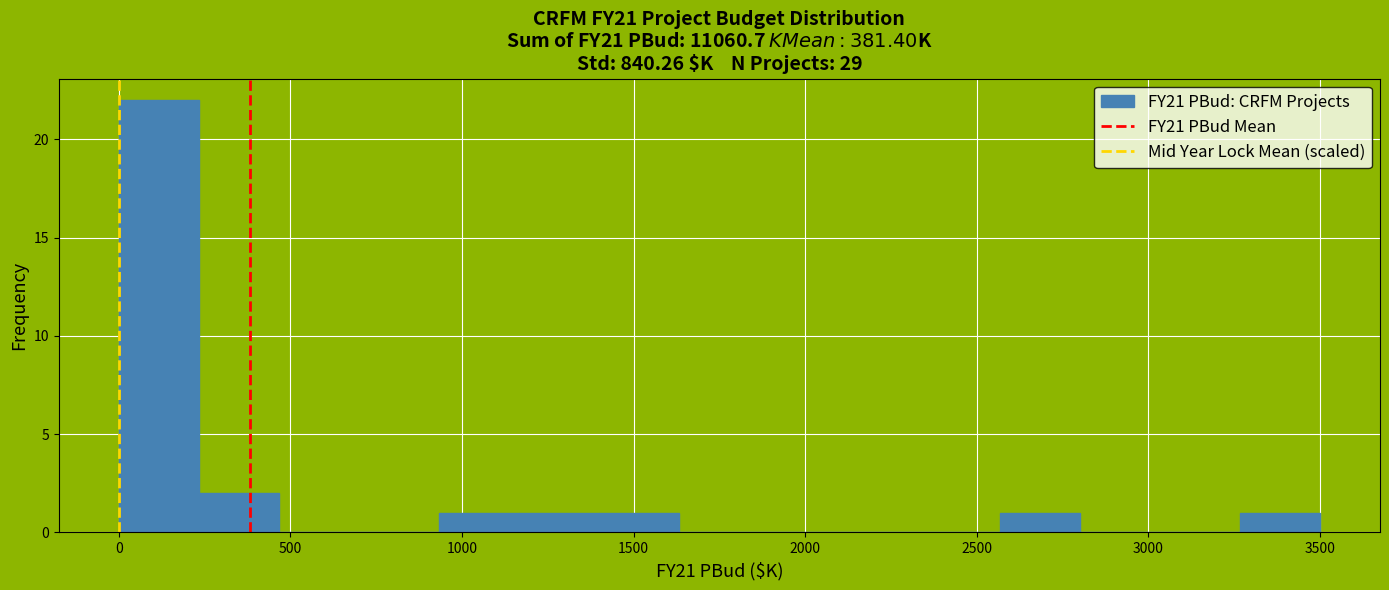

Reading left to right, transcribe this chart: for each bar, give the range it covers on the x-axis and its height. Neither the bar edges nor the heights are printed on the chart, so give them approximately, as read against the axes.

0 to 250: 22
250 to 450: 2
450 to 700: 0
700 to 950: 0
950 to 1150: 1
1150 to 1400: 1
1400 to 1650: 1
1650 to 1850: 0
1850 to 2100: 0
2100 to 2350: 0
2350 to 2550: 0
2550 to 2800: 1
2800 to 3050: 0
3050 to 3250: 0
3250 to 3500: 1